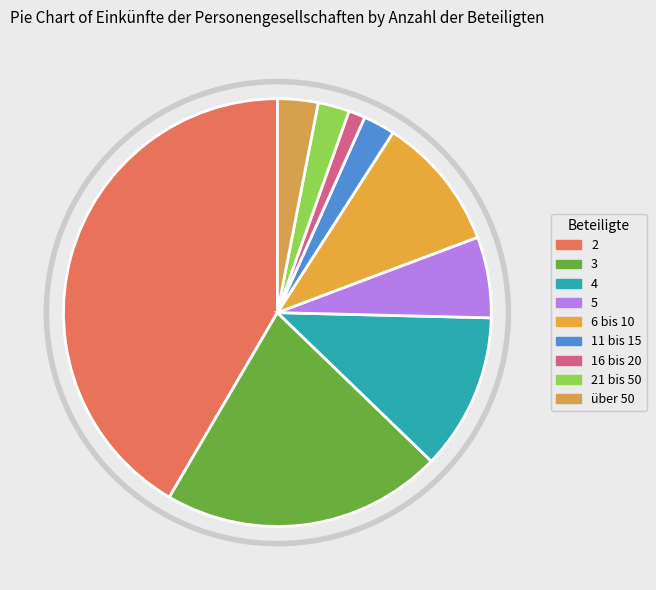

How many slices are in this pie chart?

9